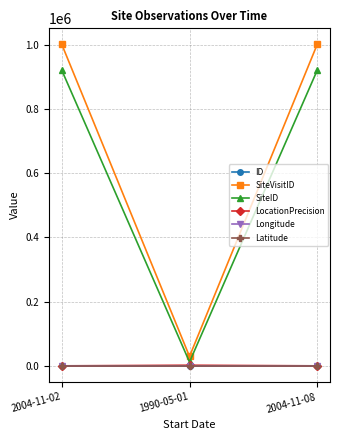

Which series has the widest spread of values?

SiteVisitID